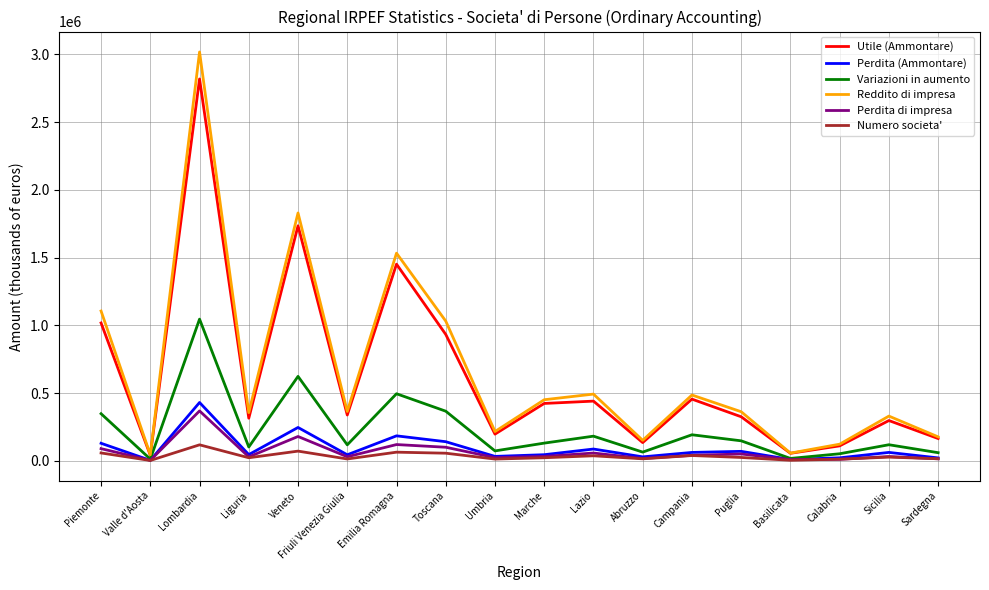

How many lines are shown in the chart?

6